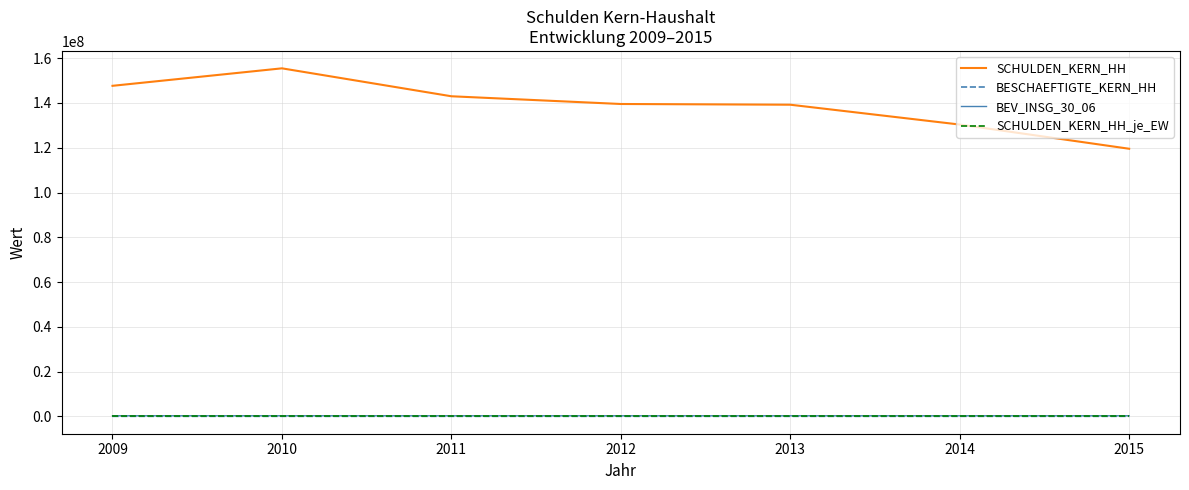

Which series has the largest range (max minus min)?

SCHULDEN_KERN_HH